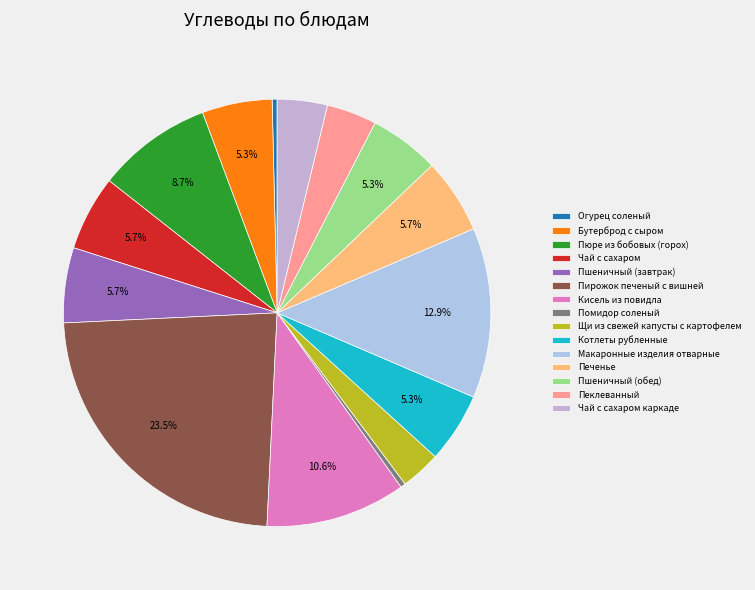

What is the largest slice in the pie chart?

Пирожок печеный с вишней